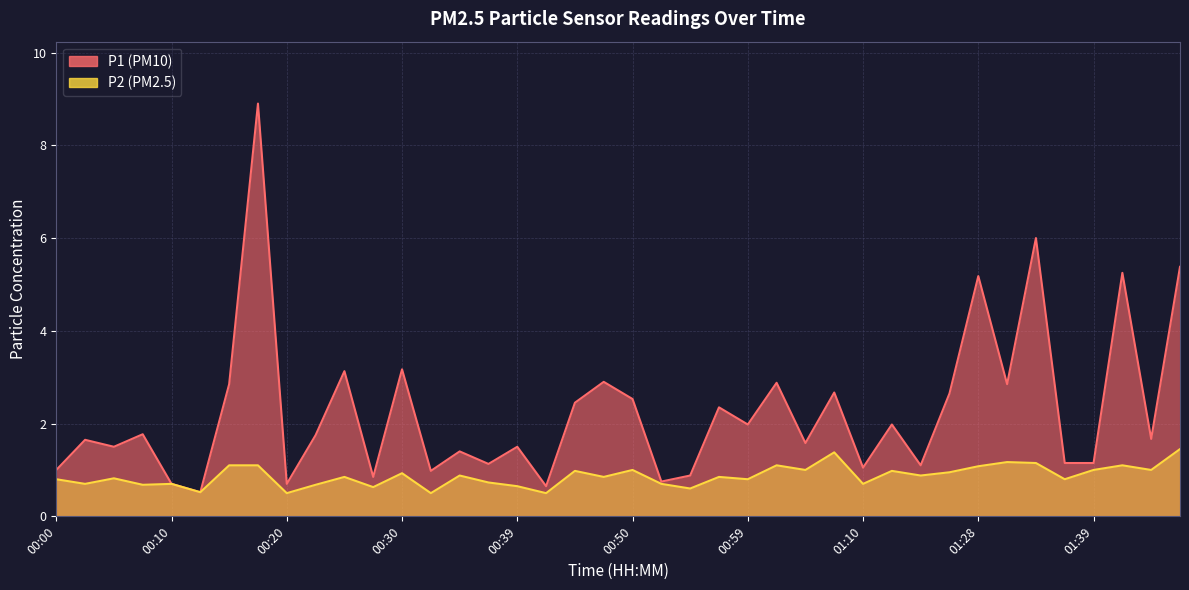

Is it true that P2 equals 0.5 at 00:05?

False